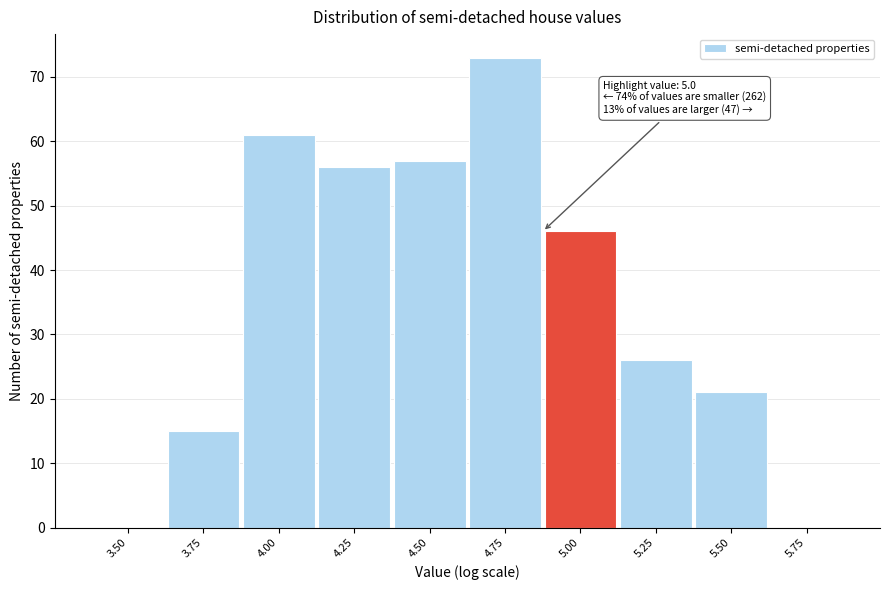

Reading left to right, list all the values displayed in this chart.

3.50=0	3.75=15	4.00=61	4.25=56	4.50=57	4.75=73	5.00=46	5.25=26	5.50=21	5.75=0